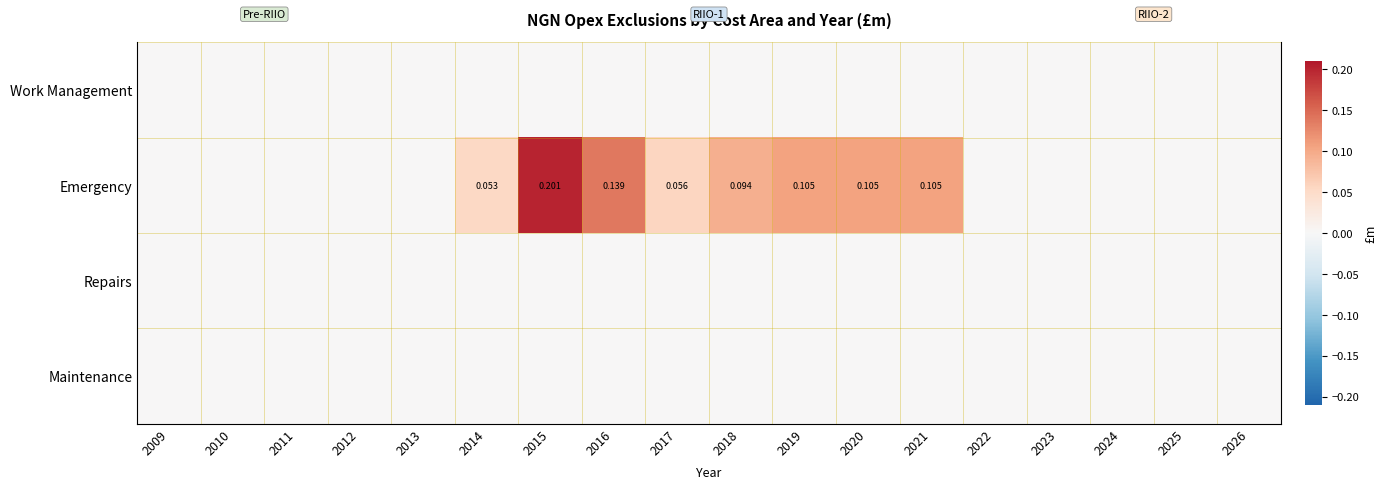

At how many categories does at least one series exceed 0?

8